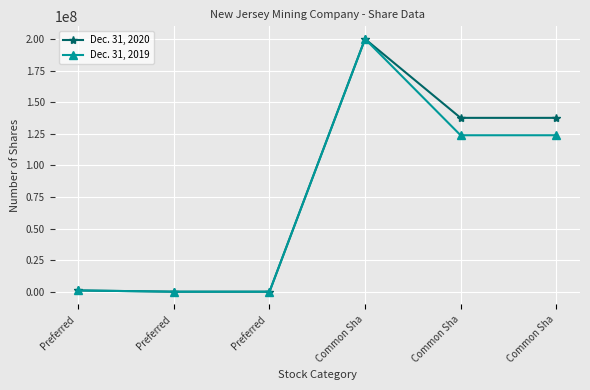

True or false: Dec. 31, 2019 and Dec. 31, 2020 intersect in this chart.

False